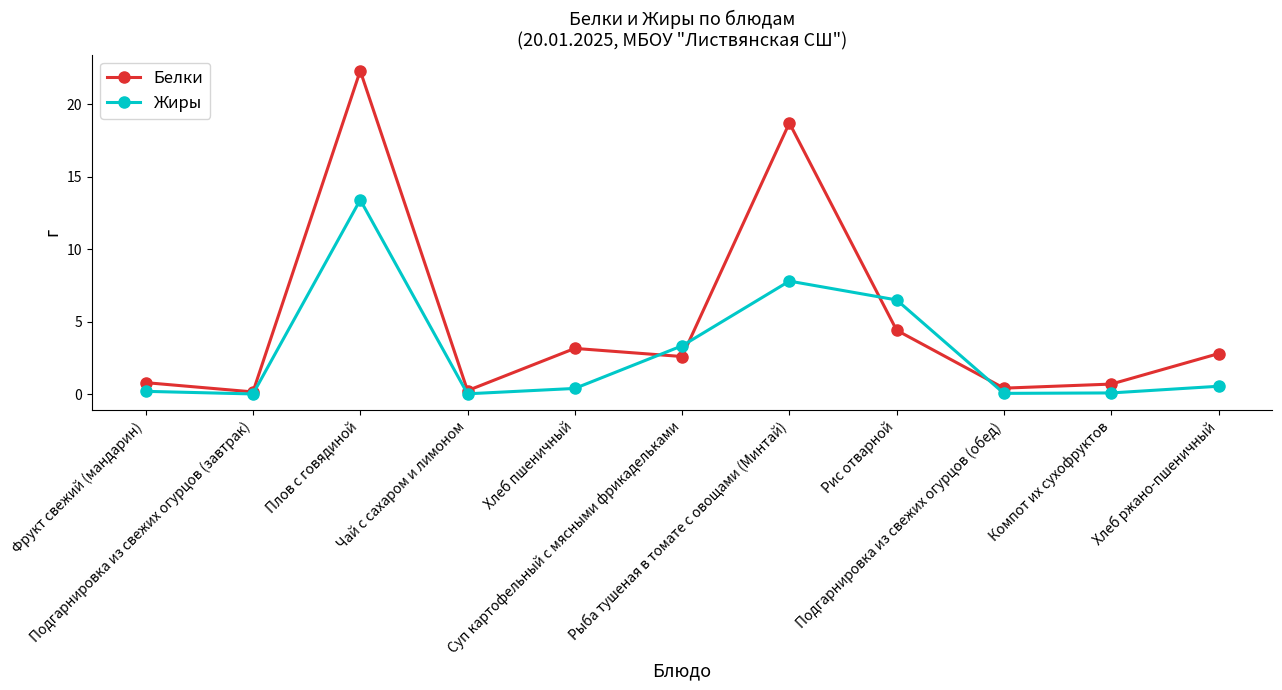

True or false: Белки has more than 0 points higher than both neighbors.

True